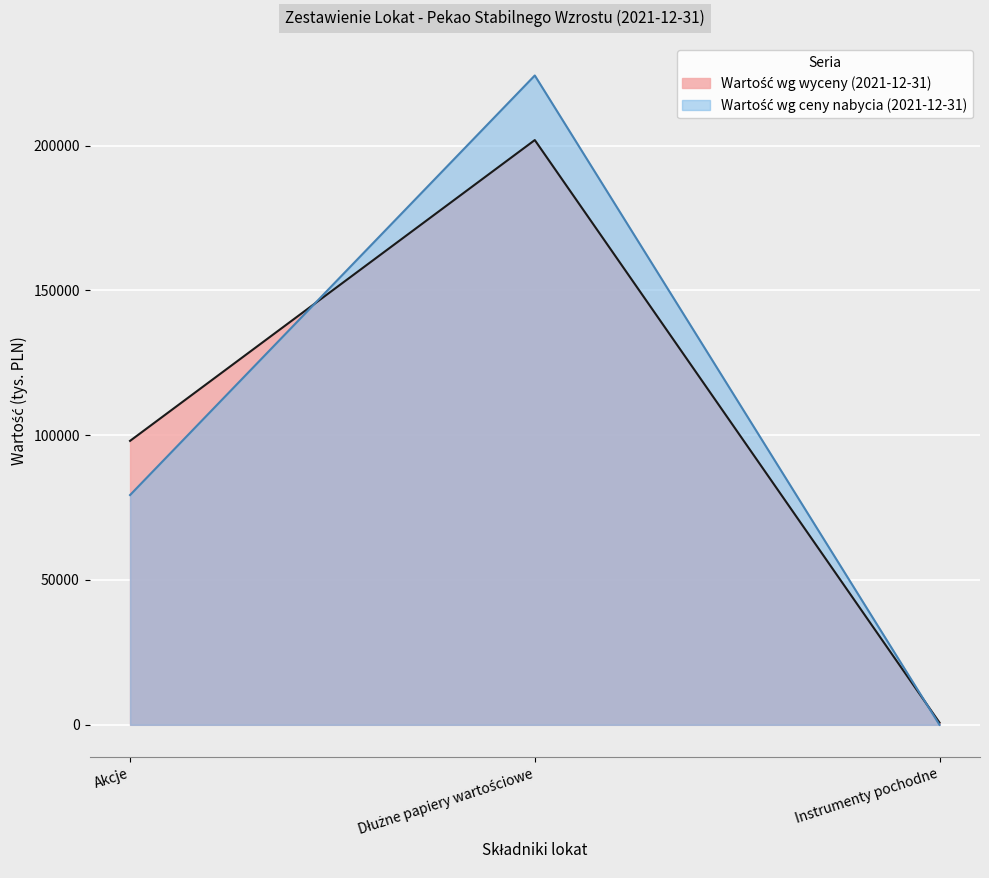

Which series has the largest total across all categories?

Wartość wg ceny nabycia w tys. (2021-12-31)